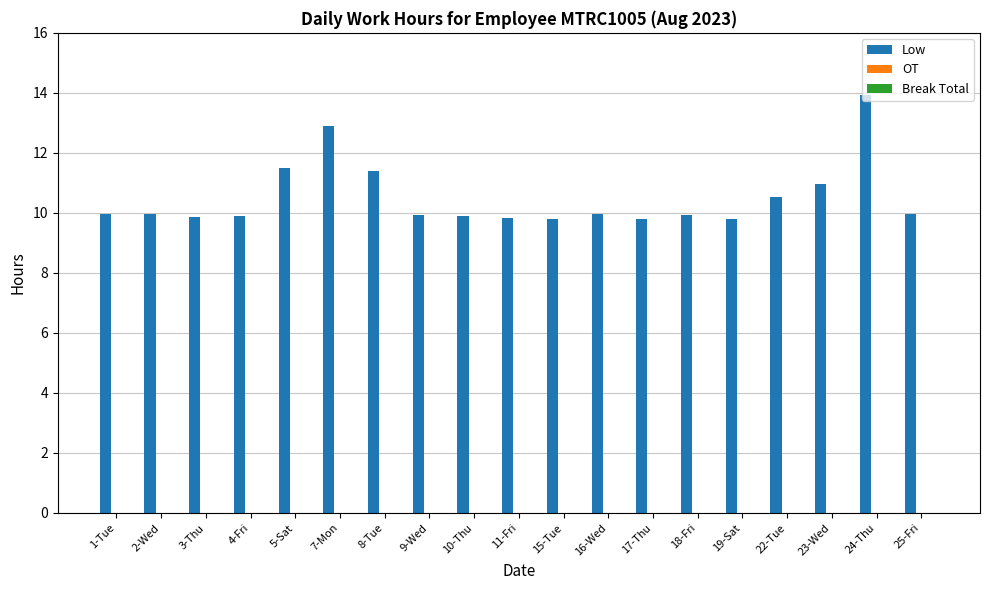

Are the bars horizontal?

No